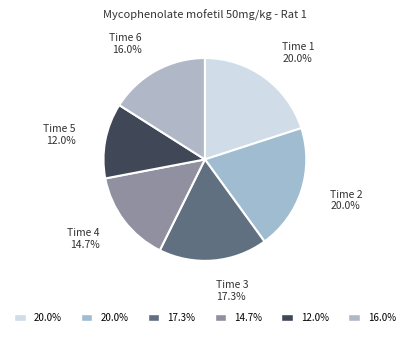

Is there any slice that represents more than half of the pie?

No